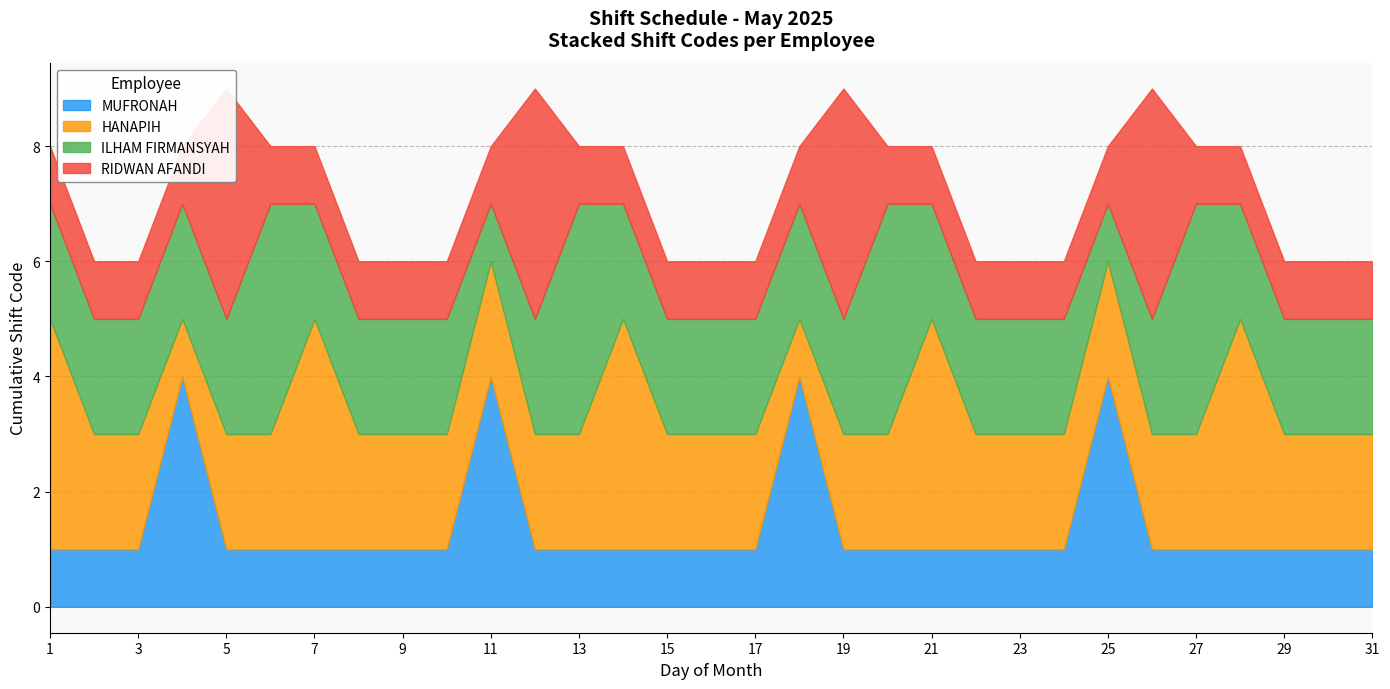

Which series has the largest total across all categories?

HANAPIH